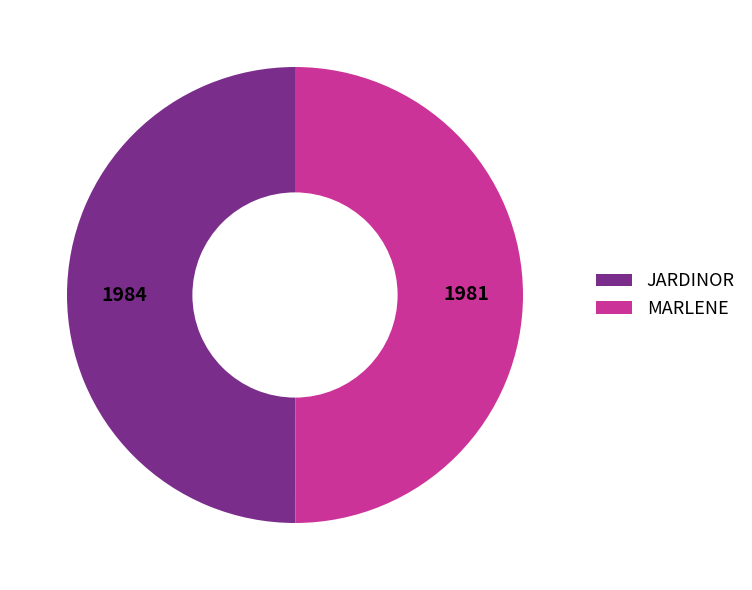

Combined, do JARDINOR and MARLENE account for over 50%?

Yes